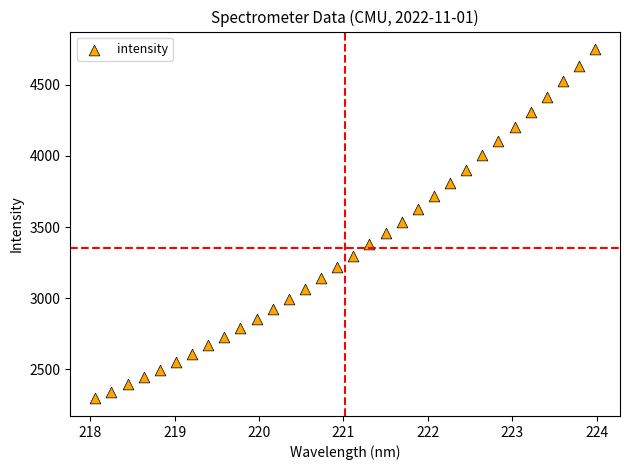

What is the range of Y values (max minus min)?

2457.4